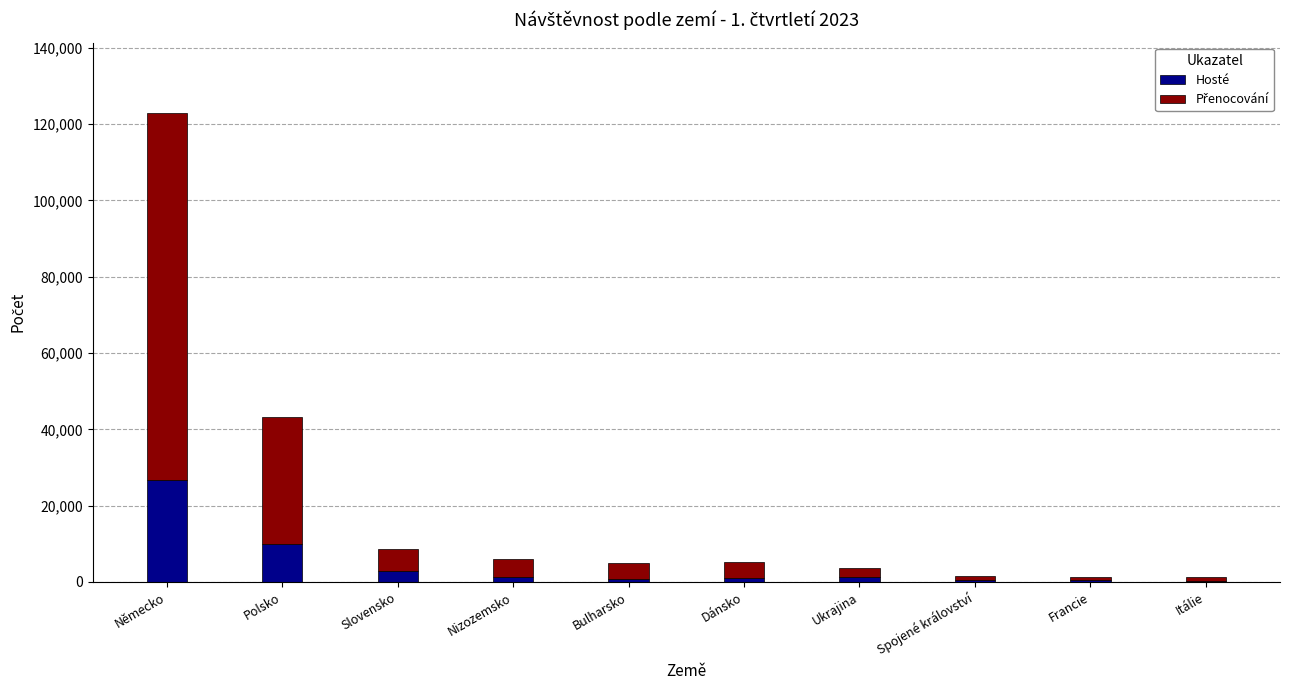

At which category is the sum across all series the highest?

Německo